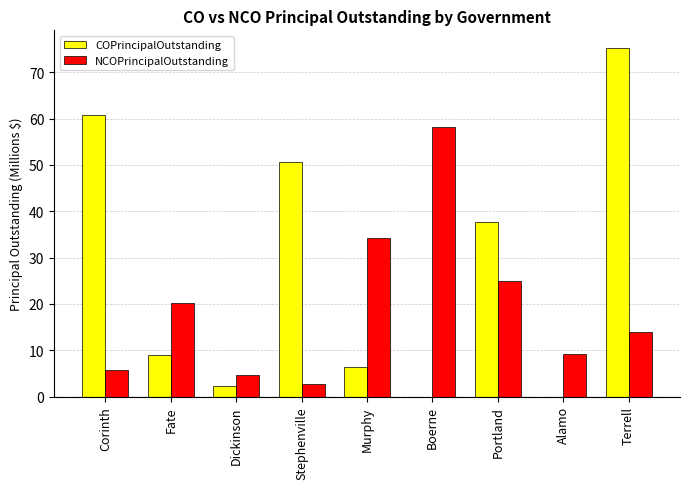

Are the bars grouped side by side (vs. stacked)?

Yes